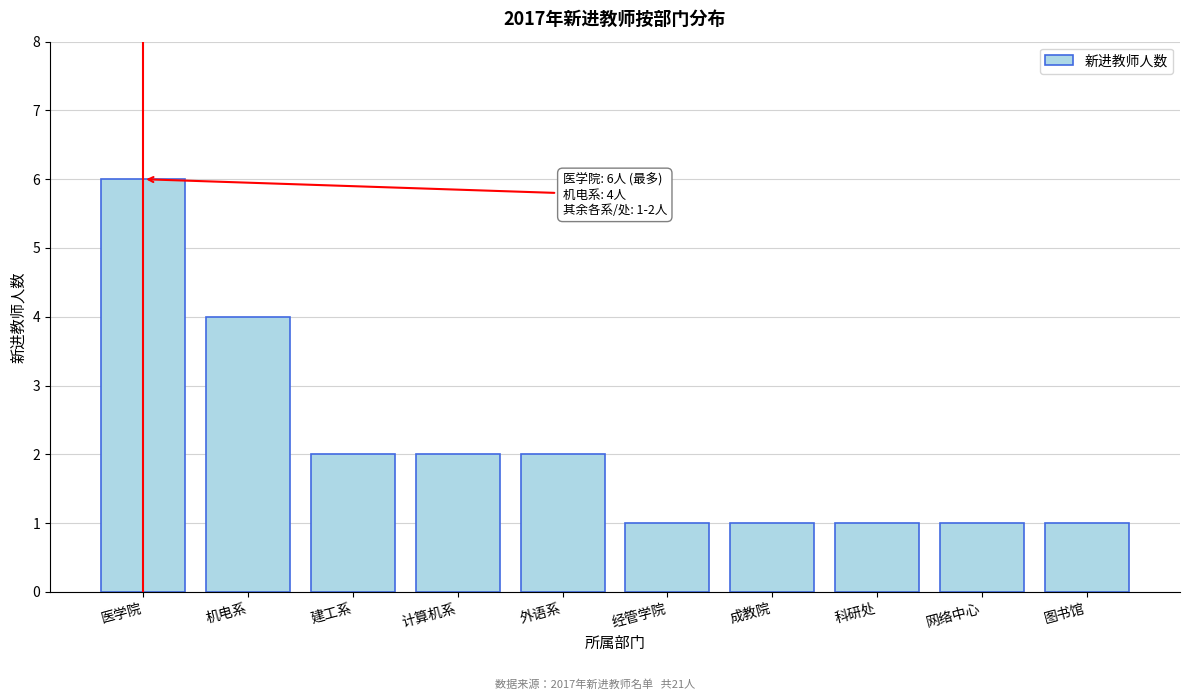

Reading right to left, transcribe all the data shown in this chart.

图书馆=1	网络中心=1	科研处=1	成教院=1	经管学院=1	外语系=2	计算机系=2	建工系=2	机电系=4	医学院=6